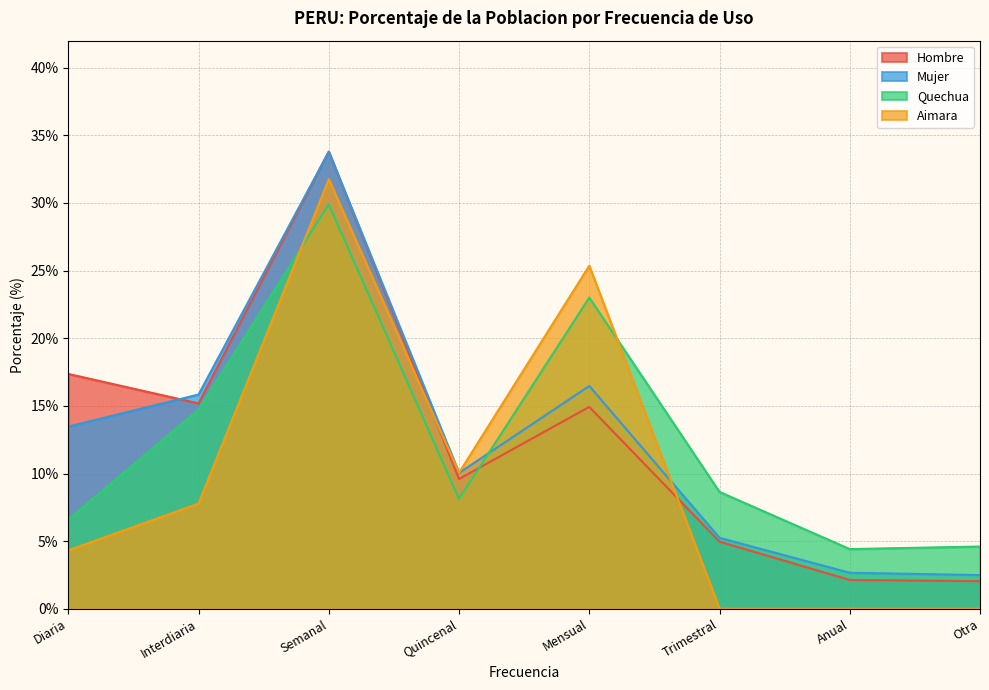

Reading left to right, list all the values displayed in this chart.

Hombre: 17.4	15.2	33.8	9.6	14.9	5.0	2.1	2.0
Mujer: 13.5	15.8	33.8	10.0	16.5	5.2	2.7	2.5
Quechua: 6.6	14.7	29.9	8.1	23.0	8.6	4.4	4.6
Aimara: 4.3	7.8	31.8	10.1	25.4	0.0	0.0	0.0